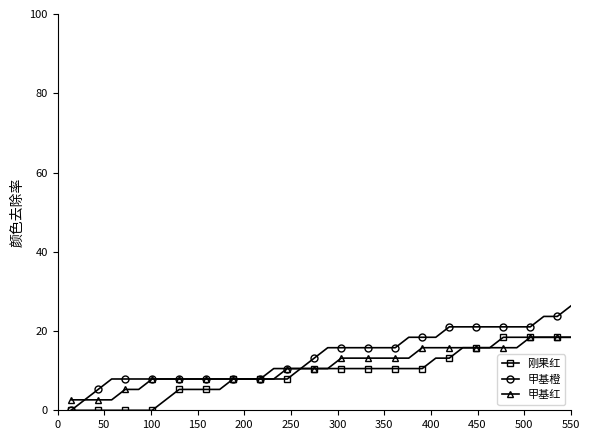

Which series has the largest range (max minus min)?

甲基橙